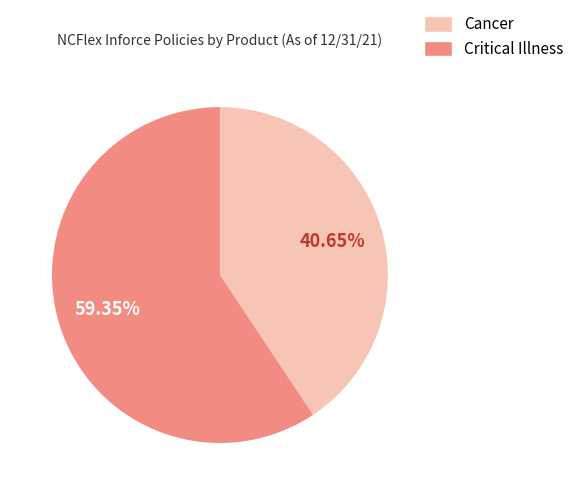

How many segments does this pie chart have?

2